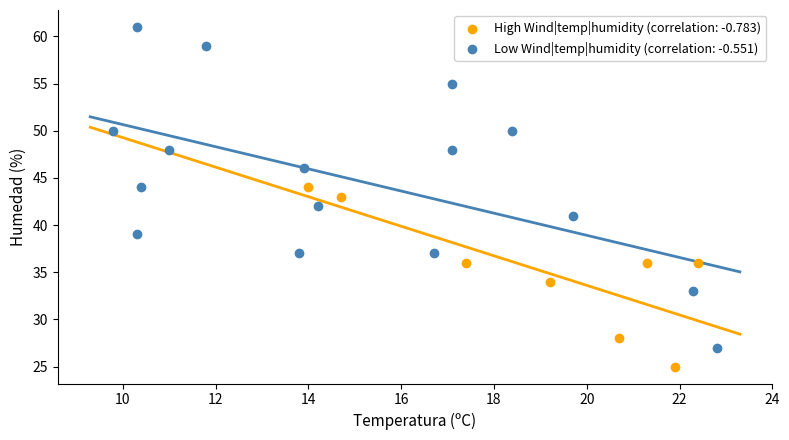

Which series reaches the minimum Y coordinate?

High Wind|temp|humidity (correlation: -0.783)